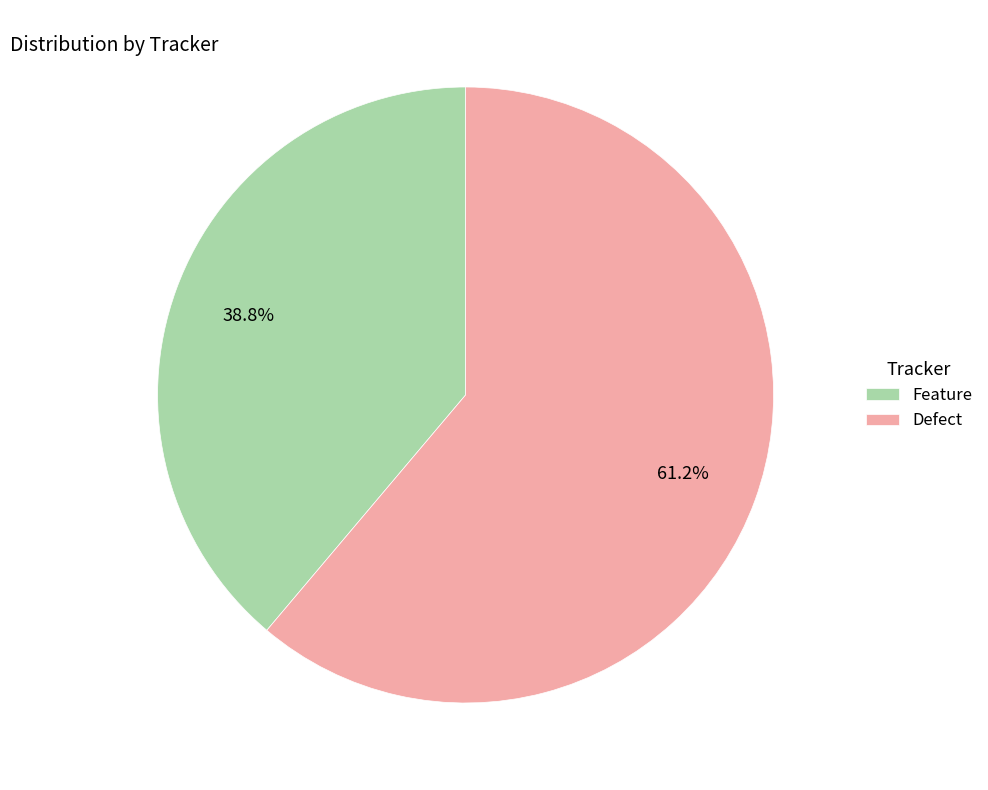

Approximately how many times larger is the value at Feature compared to Defect?

0.6